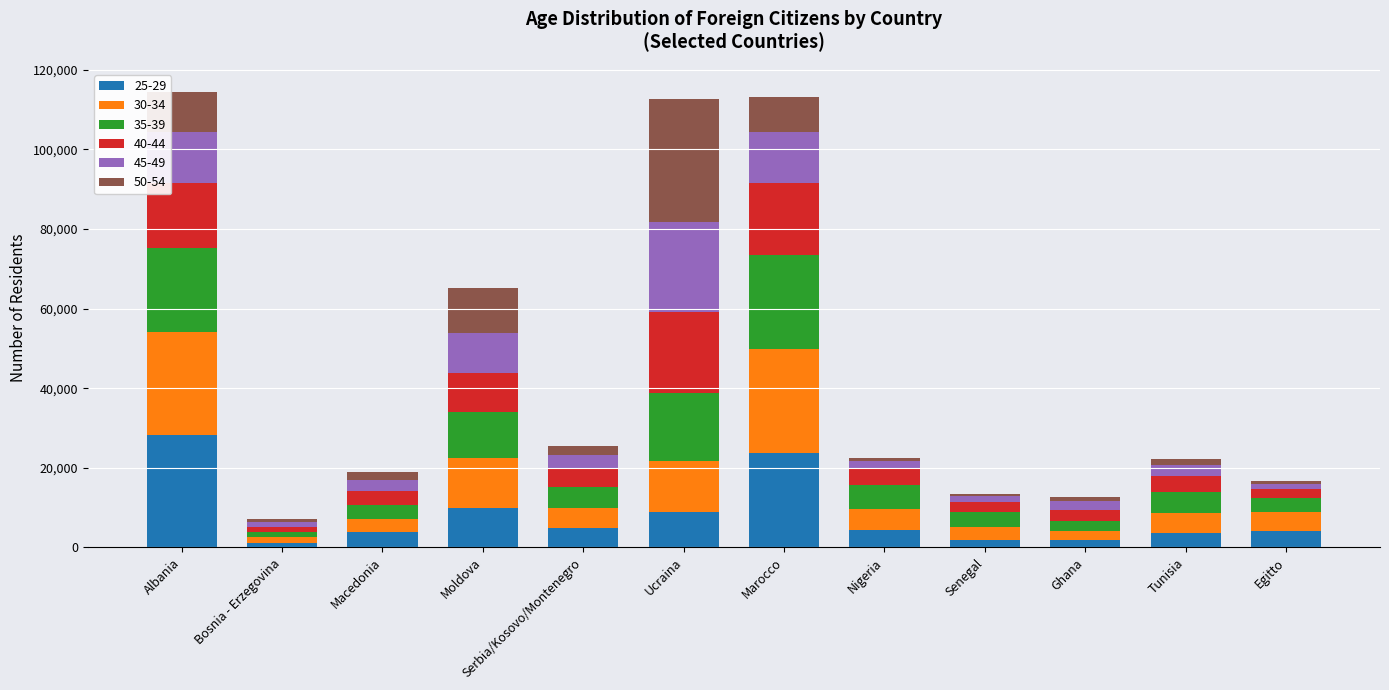

What is the total value across all series at Ucraina?

112534